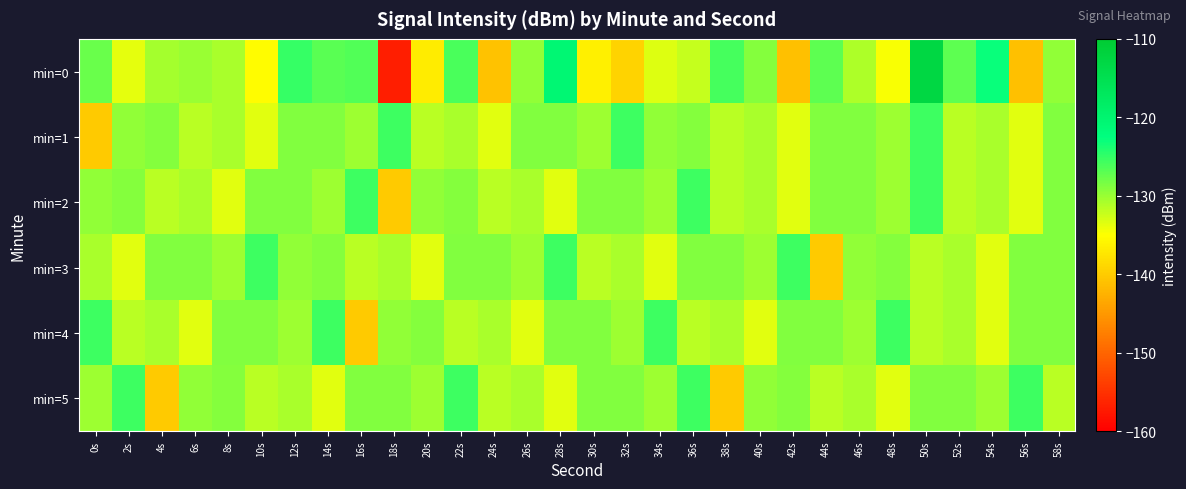

What is the spread (max minus min) of values at 24s?

12.0